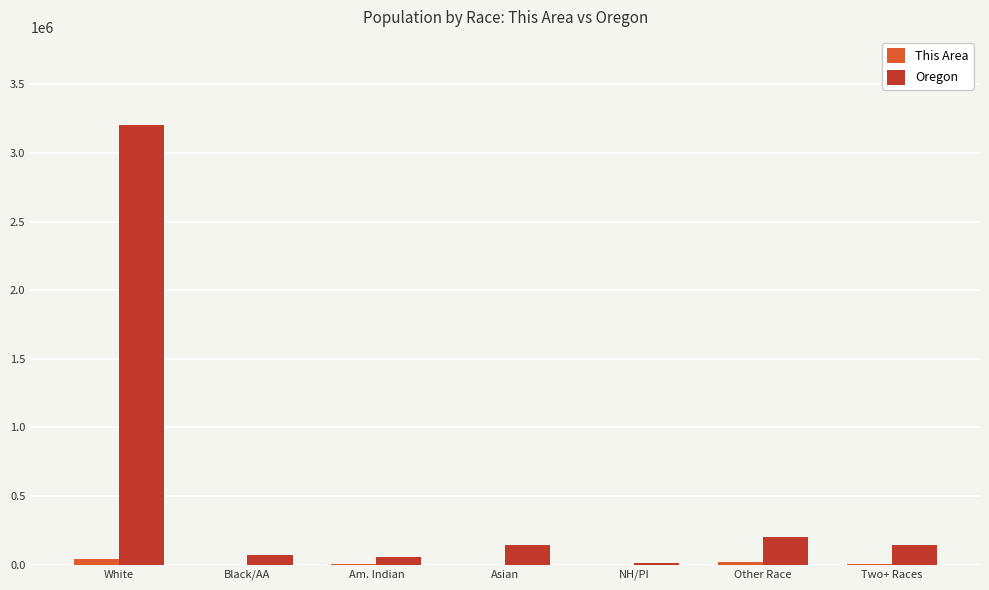

At which category is the sum across all series the highest?

White